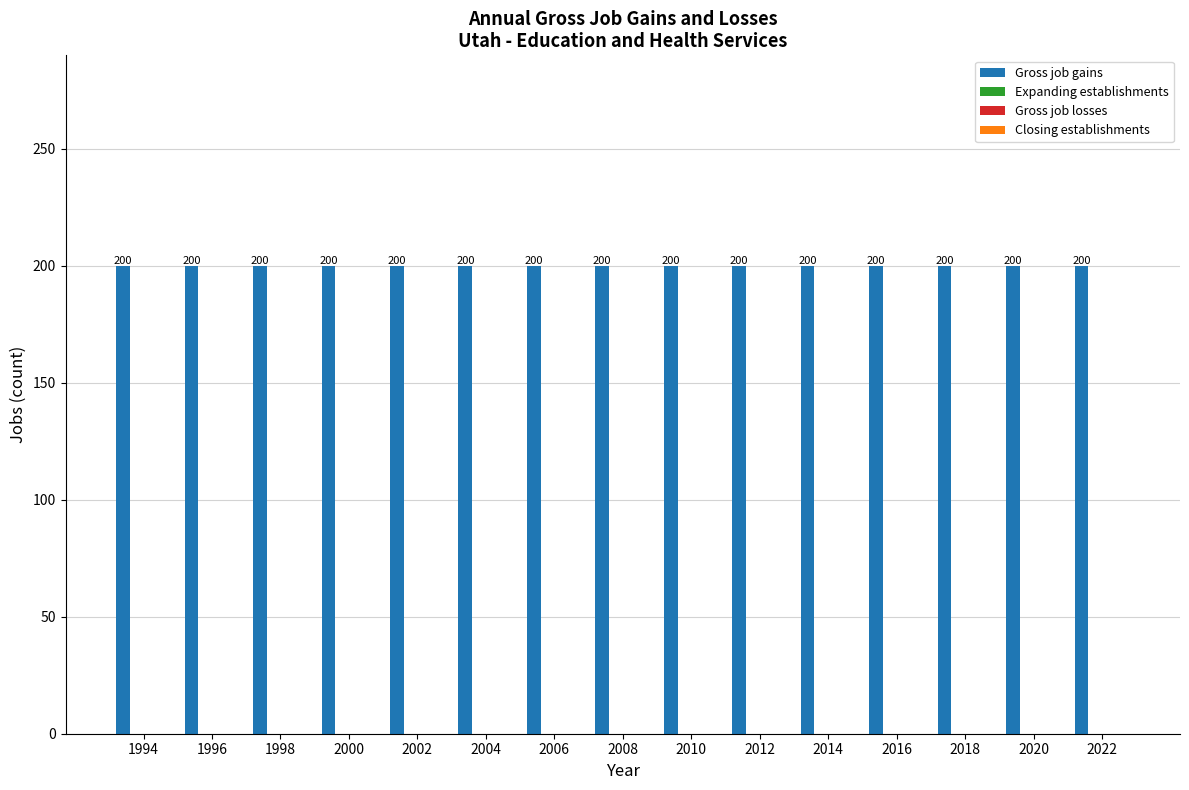

Between 2006 and 2008, which series saw the biggest shift?

Gross job gains